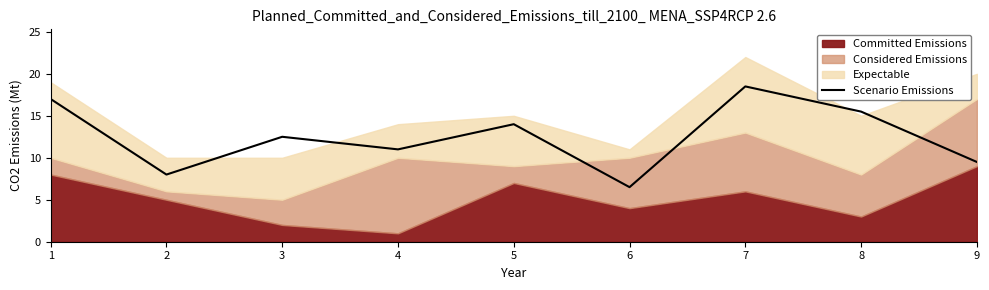

How many points are higher than both their immediate neighbors (excluding endpoints)?

3